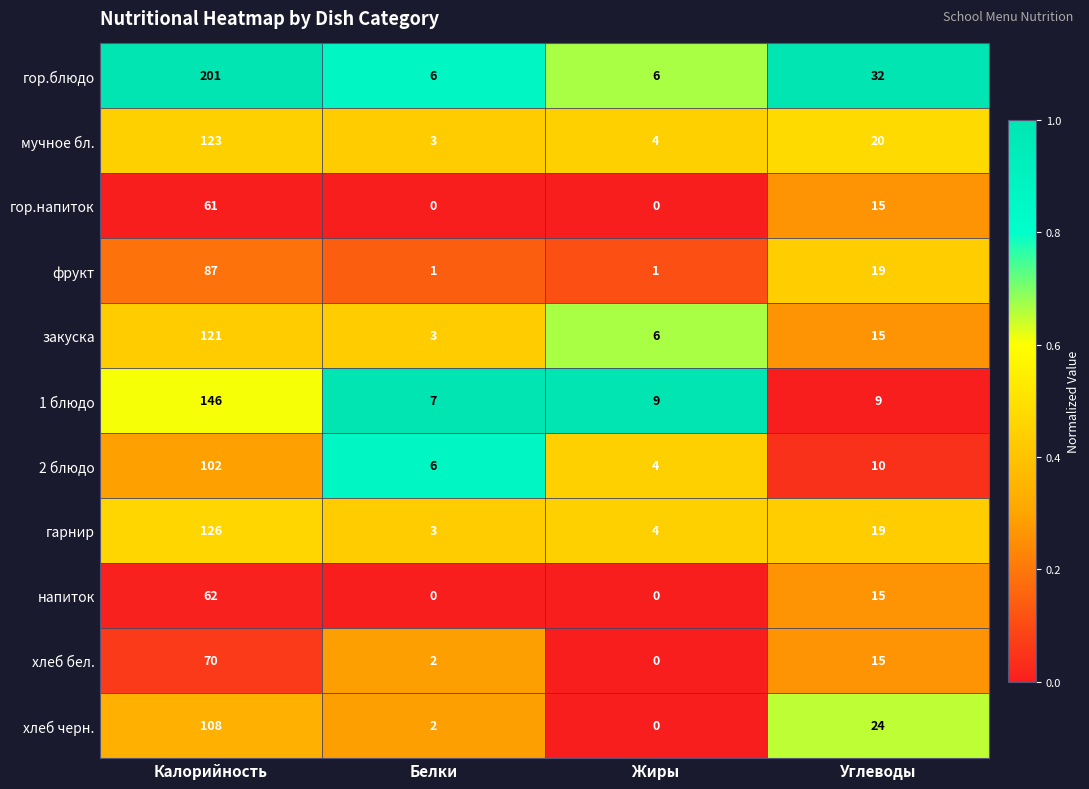

What is the difference between the second highest and second lowest values in the 2 блюдо series?

4